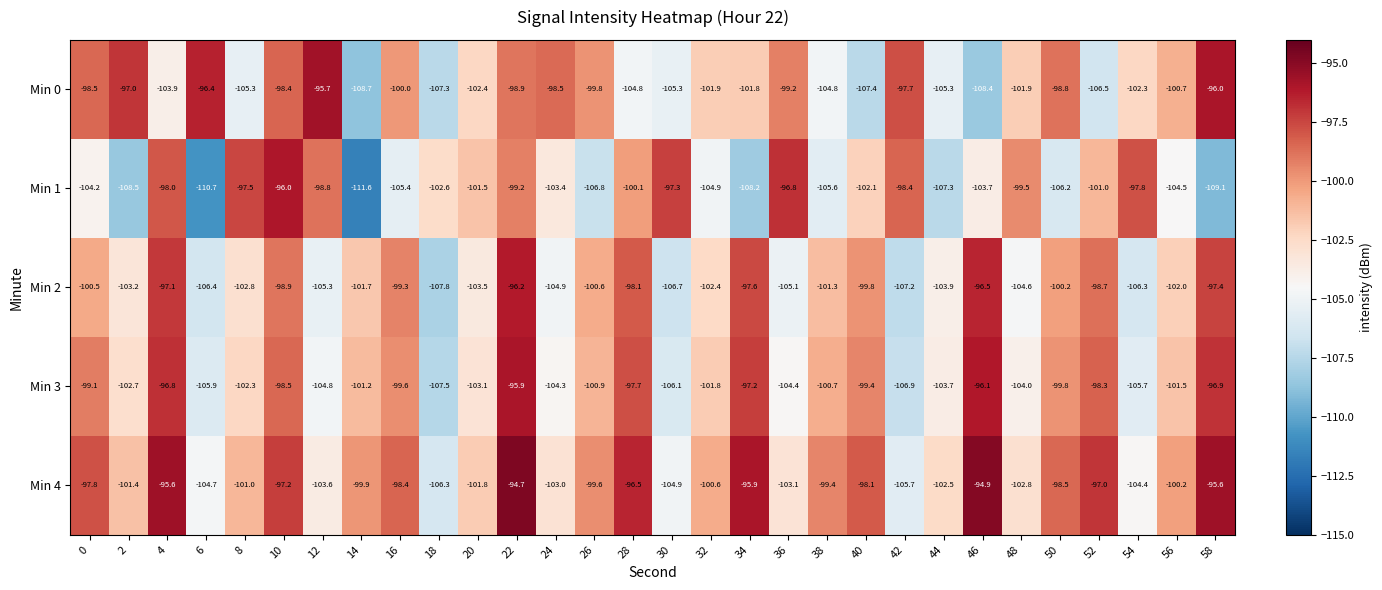

What is the difference between the highest and lowest values at 24?

6.4